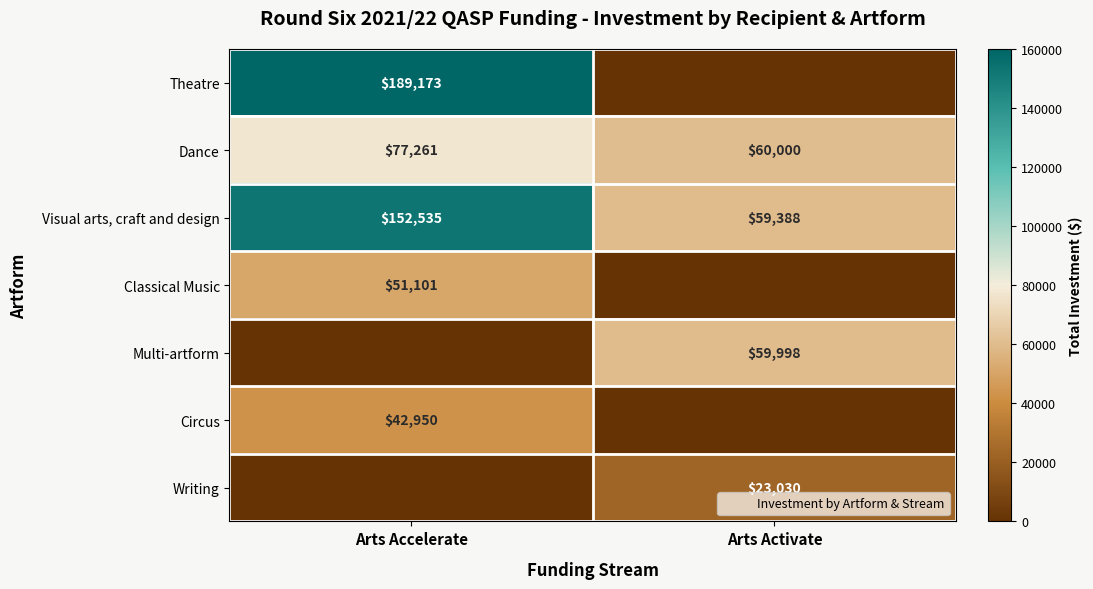

How many data points does each series have?

2